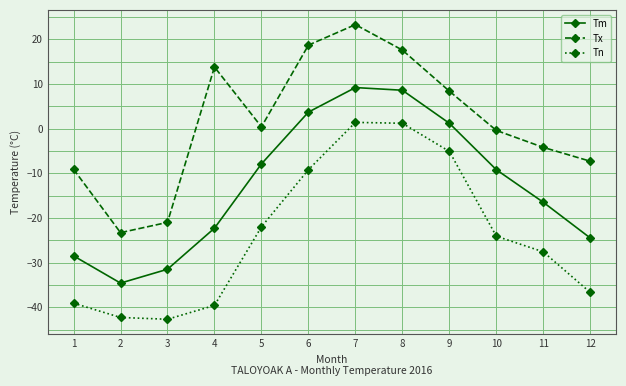

What are all the series names shown in the legend?

Tm, Tx, Tn